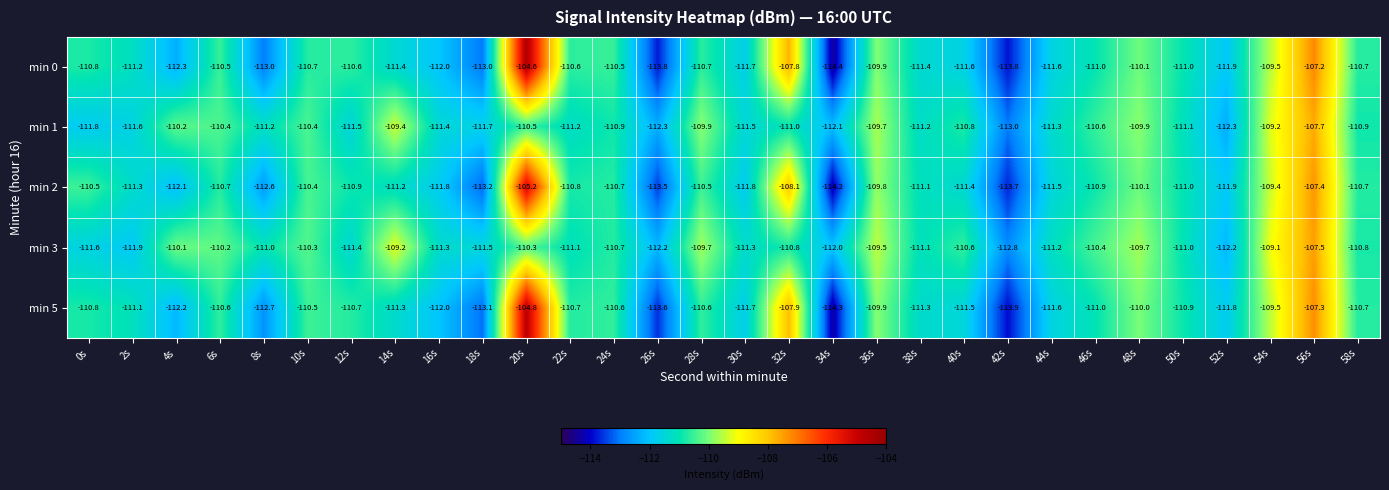

What is the difference between the maximum and minimum values in the min 1 series?

5.3